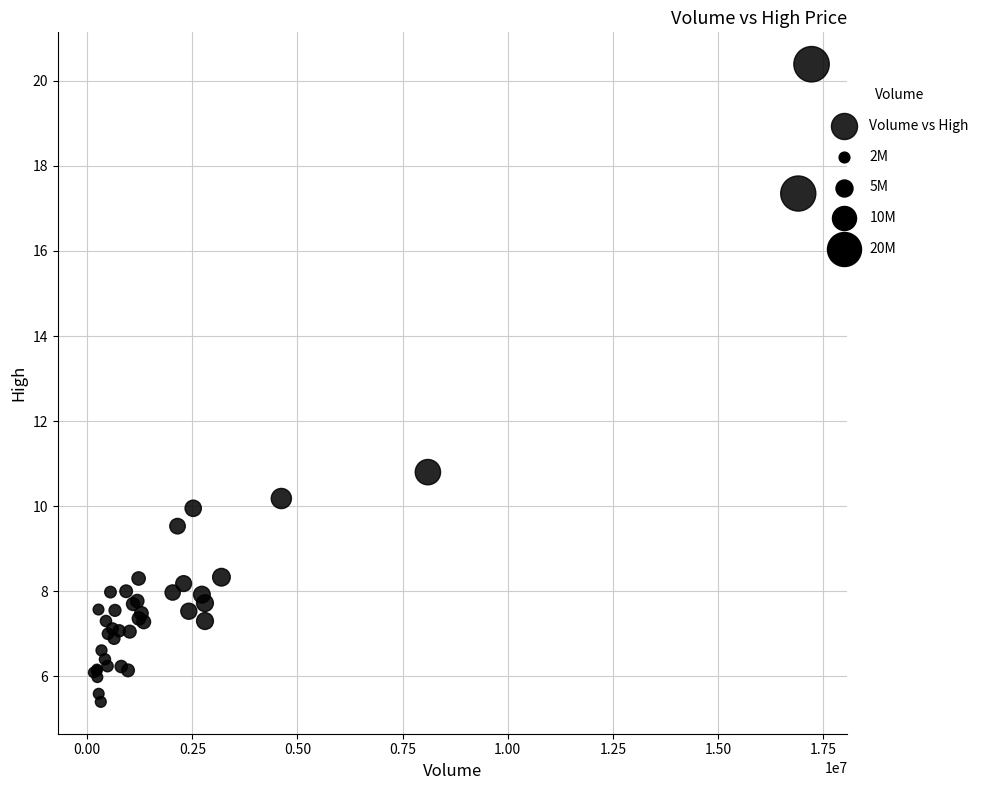

What Y value in the scatter plot is closest to 12?

10.8